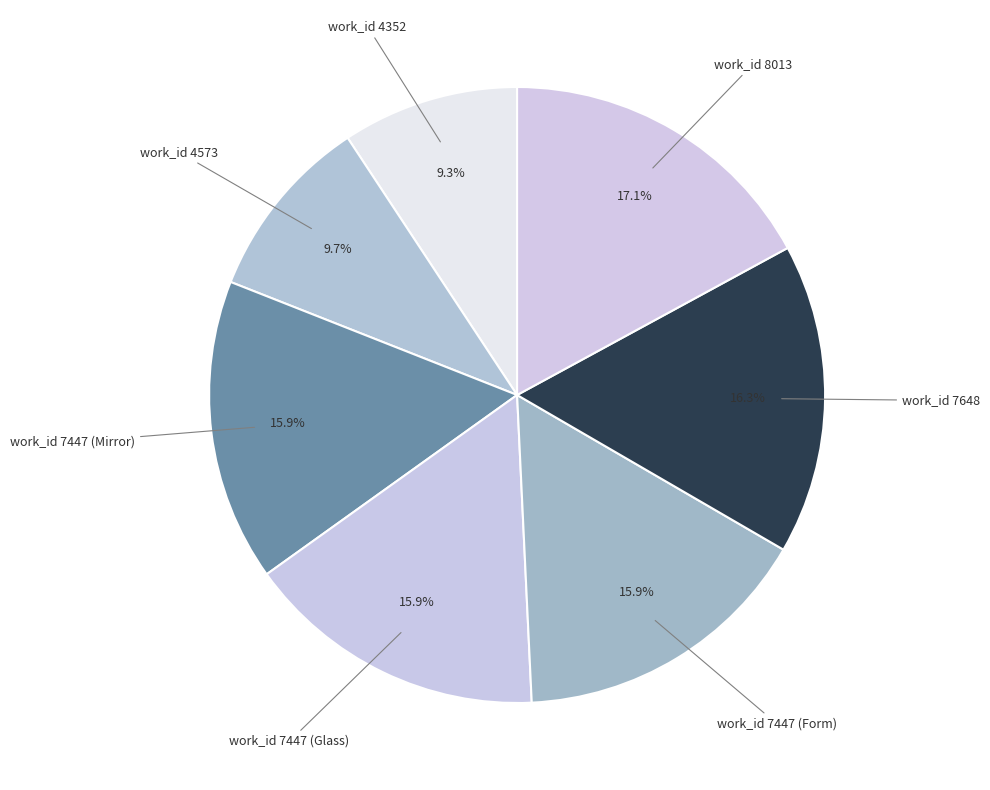

What percentage is the work_id 7648 slice, to the nearest percent?

16%